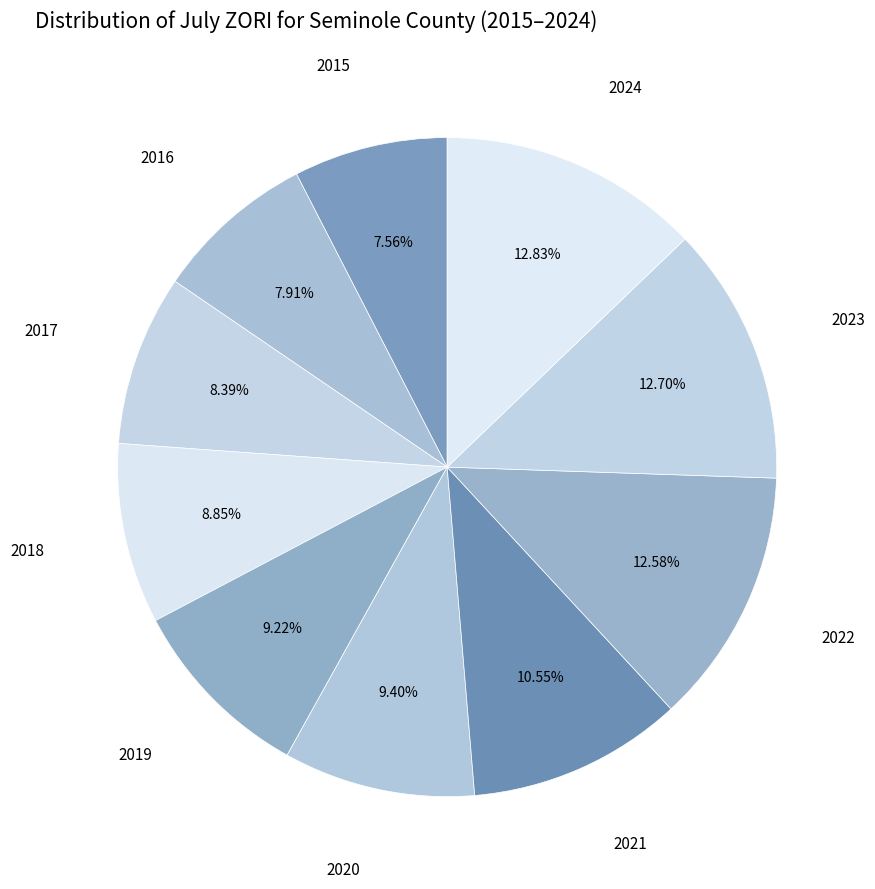

The 2024 slice represents 23% of the pie. True or false?

False